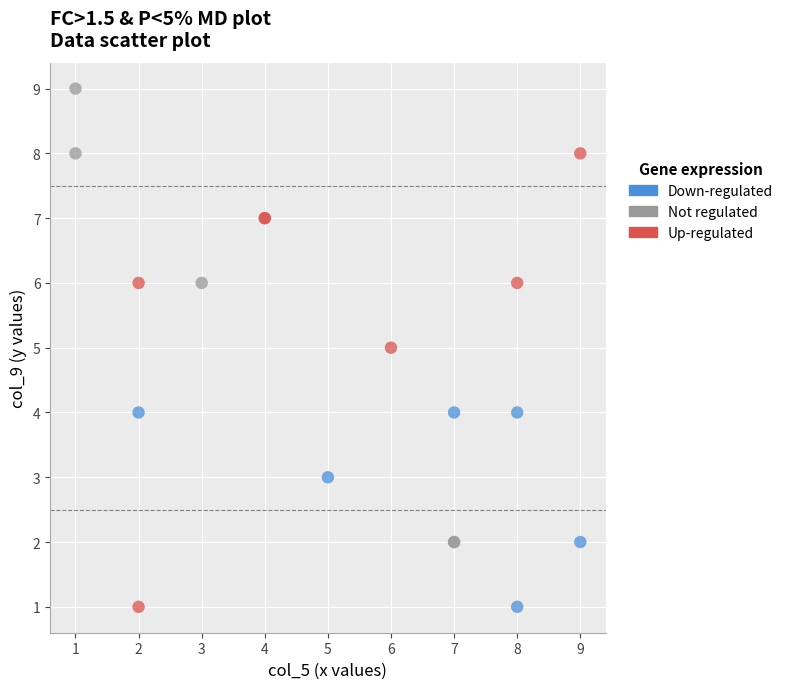

Which series contains the highest Y value?

Not regulated